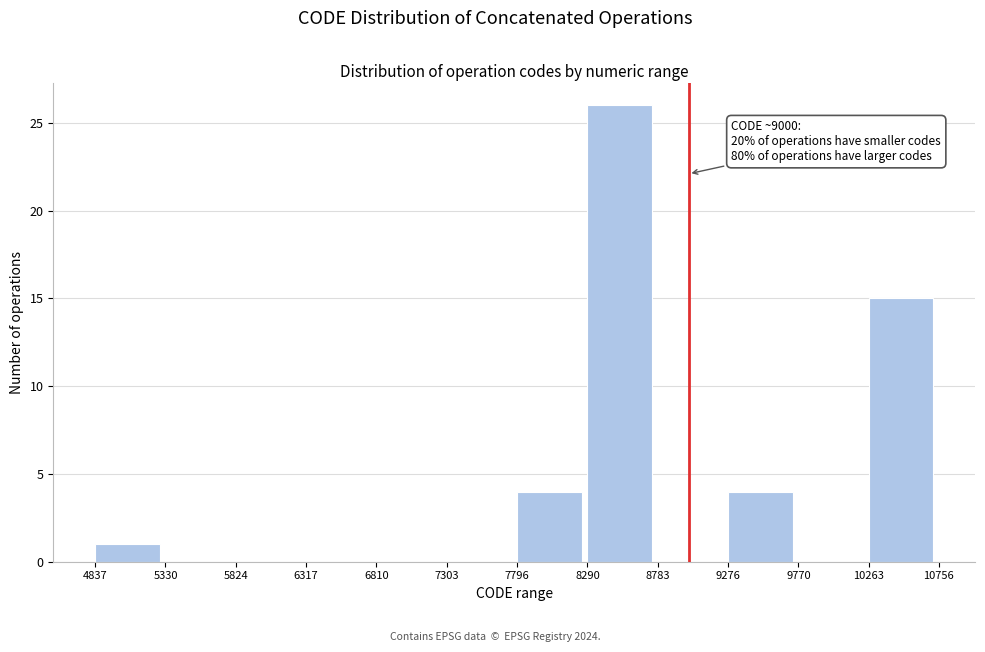

Over which range of the x-axis is the bar tallest?

8290 to 8783